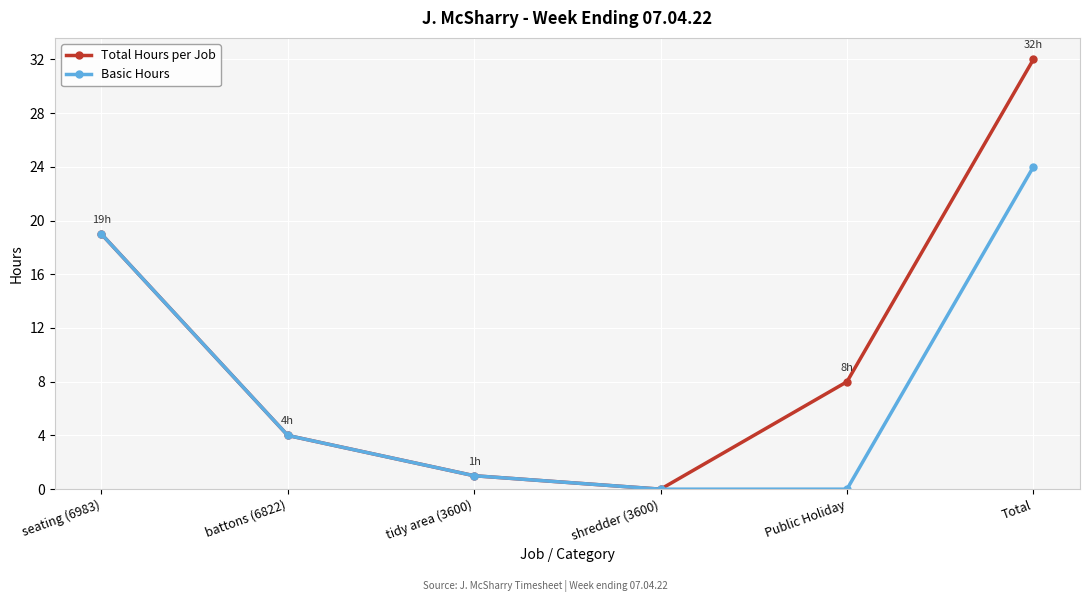

Reading right to left, what are all the values shown in this chart?

Total Hours per Job: Total=32	Public Holiday=8	shredder (3600)=0	tidy area (3600)=1	battons (6822)=4	seating (6983)=19
Basic Hours: Total=24	Public Holiday=0	shredder (3600)=0	tidy area (3600)=1	battons (6822)=4	seating (6983)=19